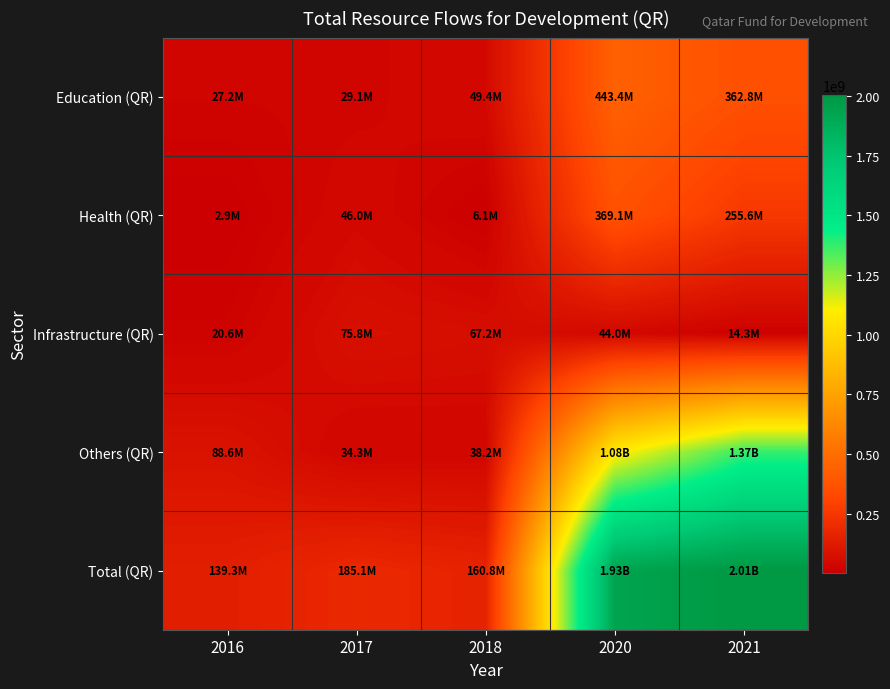

Reading left to right, what are all the values shown in this chart?

Education (QR): 2016=27163147	2017=29097141	2018=49369825	2020=443421553	2021=362770961
Health (QR): 2016=2900743	2017=45994708	2018=6069401	2020=369066946	2021=255601164
Infrastructure (QR): 2016=20574559	2017=75763800	2018=67168510	2020=44004066	2021=14269608
Others (QR): 2016=88619549	2017=34271866	2018=38213882	2020=1077674139	2021=1372444466
Total (QR): 2016=139257998	2017=185127515	2018=160821618	2020=1934166704	2021=2005086199